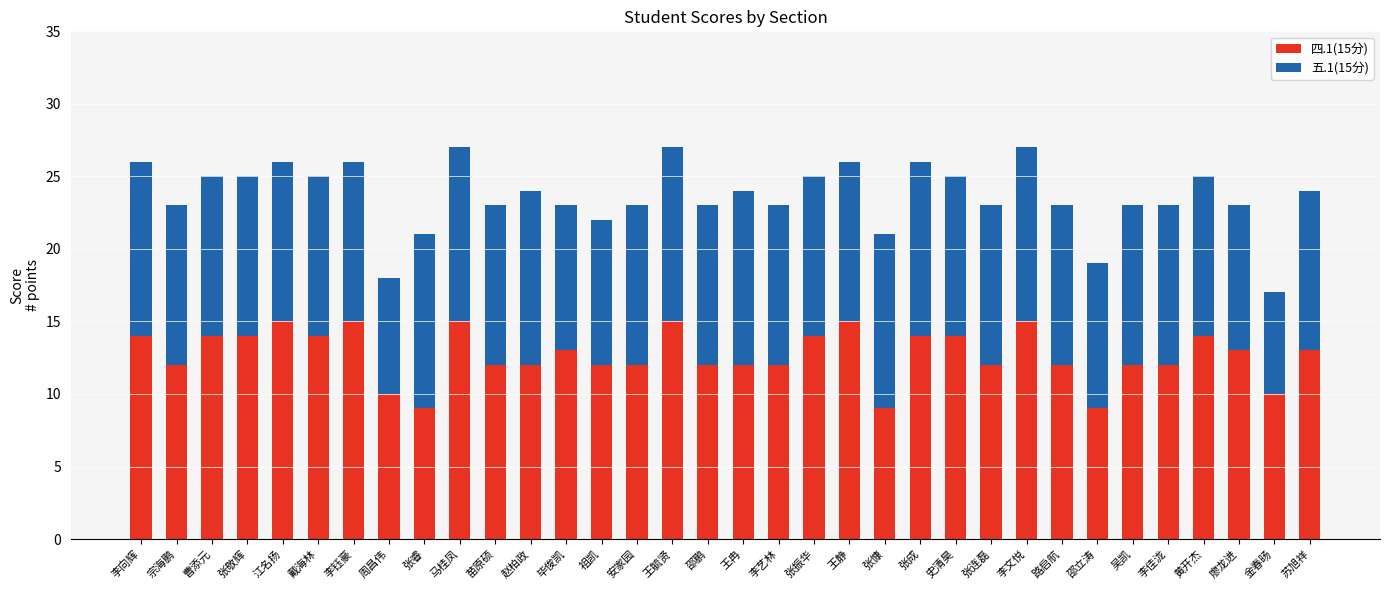

True or false: 四.1(15分) has a value of 21 at 毕俊凯.

False